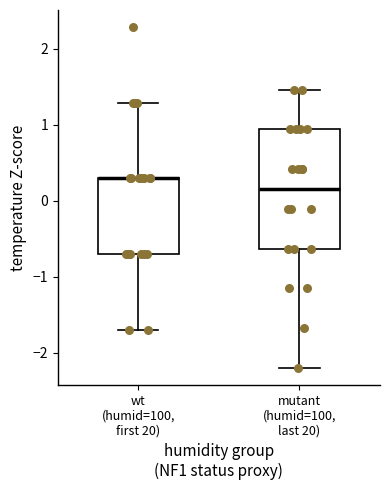

Reading left to right, transcribe this box plot: for each box, give where its median line is, the range the box spans, and where its two whiskers end, as read against the y-axis. The values are not printed on the chart, so give them approximately, as read against the axis.

wt (humid=100, first 20): median 0.3 (drawn on the box's upper edge), box -0.7 to 0.3, whiskers -1.7 to 1.3
mutant (humid=100, last 20): median 0.2, box -0.6 to 0.9, whiskers -2.2 to 1.5